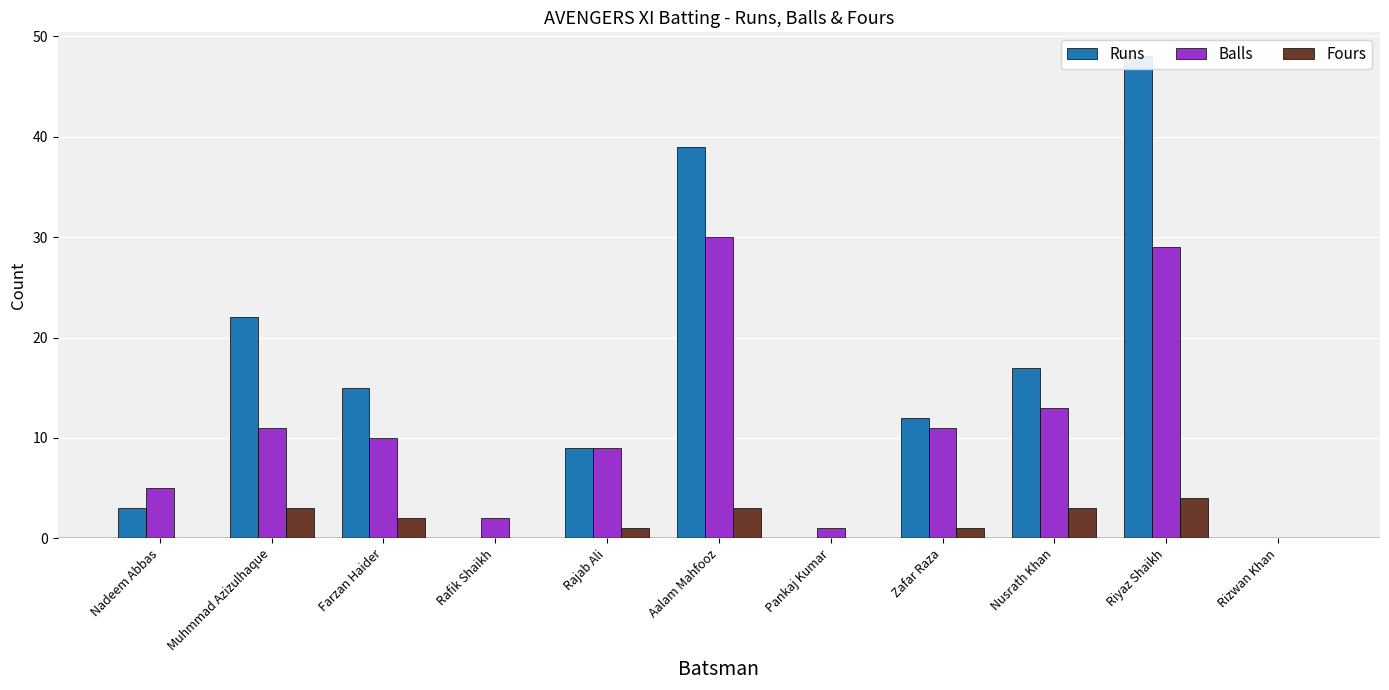

Which series has the largest total across all categories?

Runs